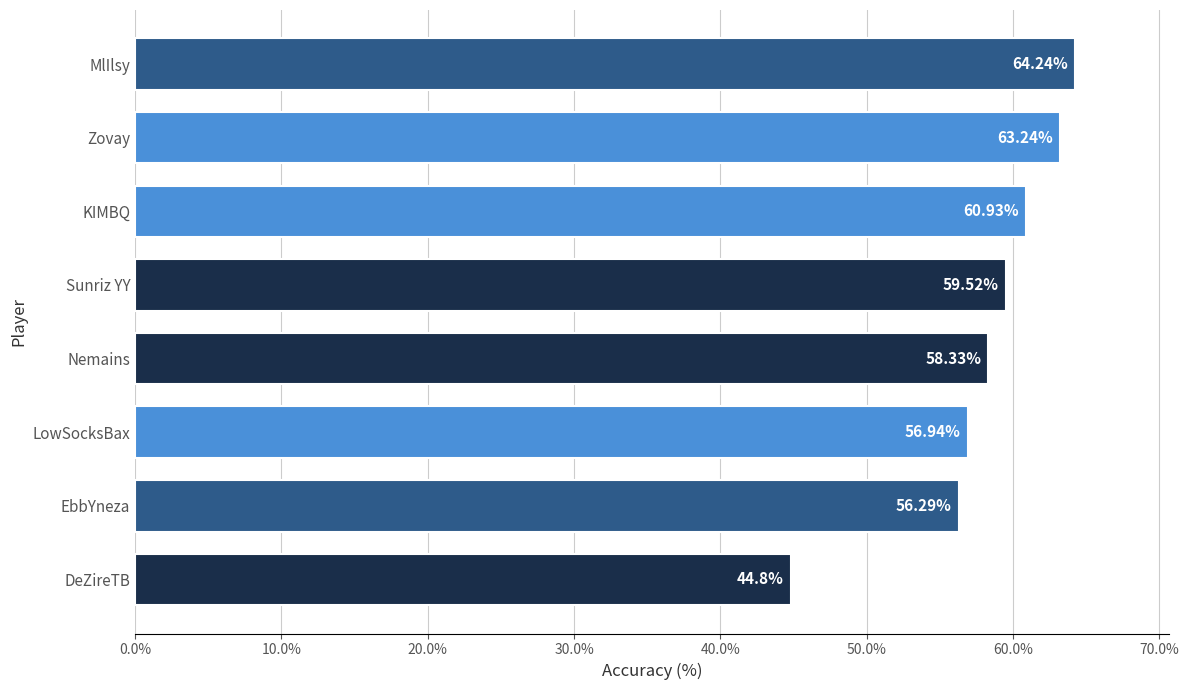

What is the ratio of the value at EbbYneza to the value at DeZireTB?

1.3